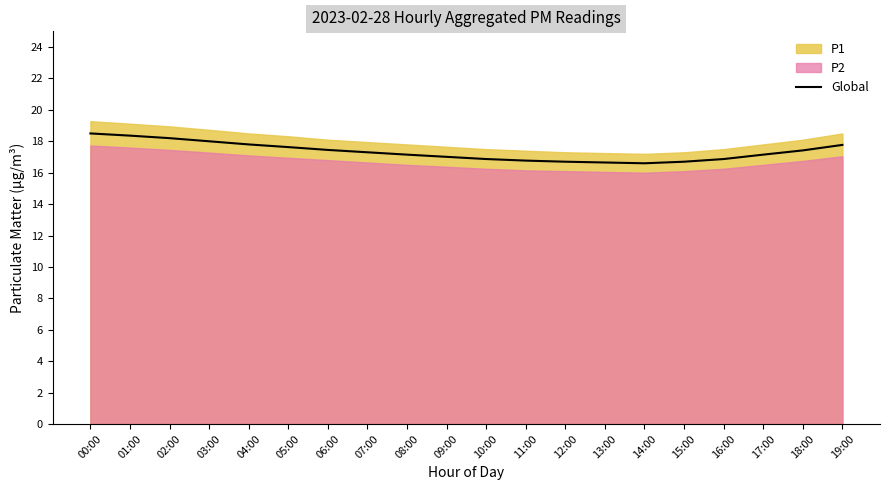

What is the ratio of the value at 03:00 to the value at 13:00?

1.1